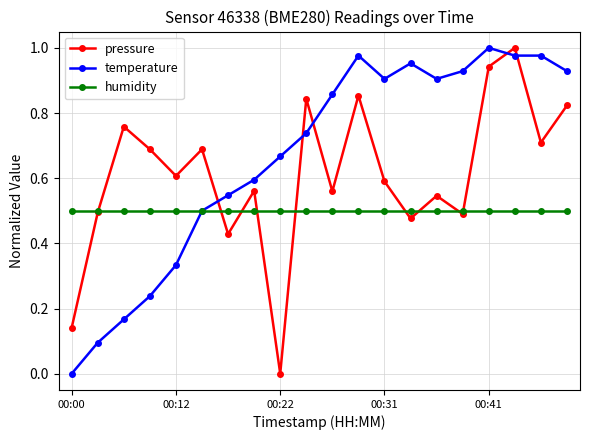

Which series has the largest total across all categories?

temperature